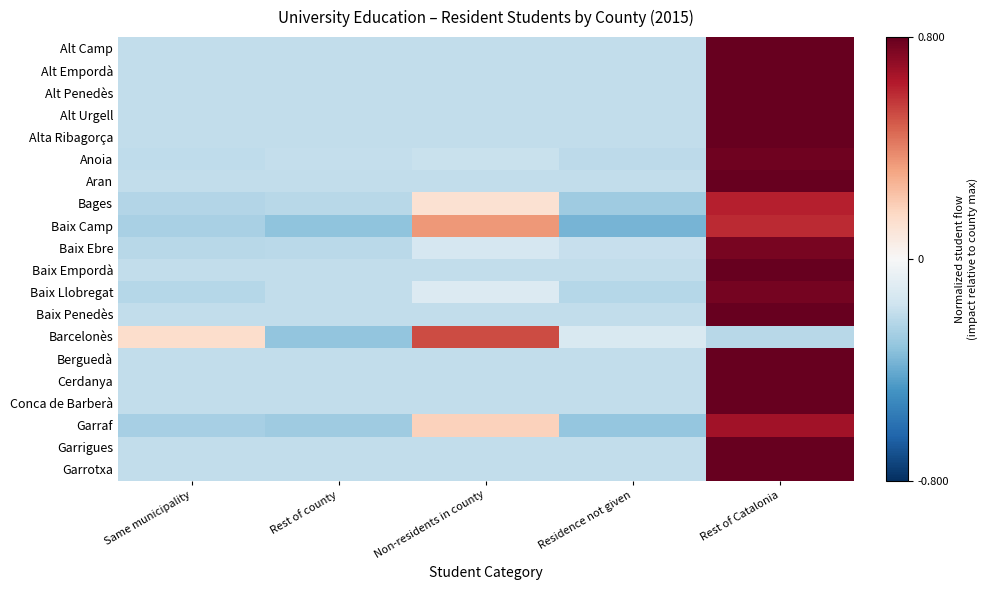

Reading left to right, what are all the values shown in this chart?

Alt Camp: Same municipality=-0.2	Rest of county=-0.2	Non-residents in county=-0.2	Residence not given=-0.2	Rest of Catalonia=0.8
Alt Empordà: Same municipality=-0.2	Rest of county=-0.2	Non-residents in county=-0.2	Residence not given=-0.2	Rest of Catalonia=0.8
Alt Penedès: Same municipality=-0.2	Rest of county=-0.2	Non-residents in county=-0.2	Residence not given=-0.2	Rest of Catalonia=0.8
Alt Urgell: Same municipality=-0.2	Rest of county=-0.2	Non-residents in county=-0.2	Residence not given=-0.2	Rest of Catalonia=0.8
Alta Ribagorça: Same municipality=-0.2	Rest of county=-0.2	Non-residents in county=-0.2	Residence not given=-0.2	Rest of Catalonia=0.8
Anoia: Same municipality=-0.2	Rest of county=-0.2	Non-residents in county=-0.2	Residence not given=-0.2	Rest of Catalonia=0.8
Aran: Same municipality=-0.2	Rest of county=-0.2	Non-residents in county=-0.2	Residence not given=-0.2	Rest of Catalonia=0.8
Bages: Same municipality=-0.2	Rest of county=-0.2	Non-residents in county=0.1	Residence not given=-0.3	Rest of Catalonia=0.6
Baix Camp: Same municipality=-0.3	Rest of county=-0.3	Non-residents in county=0.3	Residence not given=-0.4	Rest of Catalonia=0.6
Baix Ebre: Same municipality=-0.2	Rest of county=-0.2	Non-residents in county=-0.1	Residence not given=-0.2	Rest of Catalonia=0.8
Baix Empordà: Same municipality=-0.2	Rest of county=-0.2	Non-residents in county=-0.2	Residence not given=-0.2	Rest of Catalonia=0.8
Baix Llobregat: Same municipality=-0.2	Rest of county=-0.2	Non-residents in county=-0.1	Residence not given=-0.2	Rest of Catalonia=0.8
Baix Penedès: Same municipality=-0.2	Rest of county=-0.2	Non-residents in county=-0.2	Residence not given=-0.2	Rest of Catalonia=0.8
Barcelonès: Same municipality=0.1	Rest of county=-0.3	Non-residents in county=0.5	Residence not given=-0.1	Rest of Catalonia=-0.2
Berguedà: Same municipality=-0.2	Rest of county=-0.2	Non-residents in county=-0.2	Residence not given=-0.2	Rest of Catalonia=0.8
Cerdanya: Same municipality=-0.2	Rest of county=-0.2	Non-residents in county=-0.2	Residence not given=-0.2	Rest of Catalonia=0.8
Conca de Barberà: Same municipality=-0.2	Rest of county=-0.2	Non-residents in county=-0.2	Residence not given=-0.2	Rest of Catalonia=0.8
Garraf: Same municipality=-0.3	Rest of county=-0.3	Non-residents in county=0.2	Residence not given=-0.3	Rest of Catalonia=0.7
Garrigues: Same municipality=-0.2	Rest of county=-0.2	Non-residents in county=-0.2	Residence not given=-0.2	Rest of Catalonia=0.8
Garrotxa: Same municipality=-0.2	Rest of county=-0.2	Non-residents in county=-0.2	Residence not given=-0.2	Rest of Catalonia=0.8